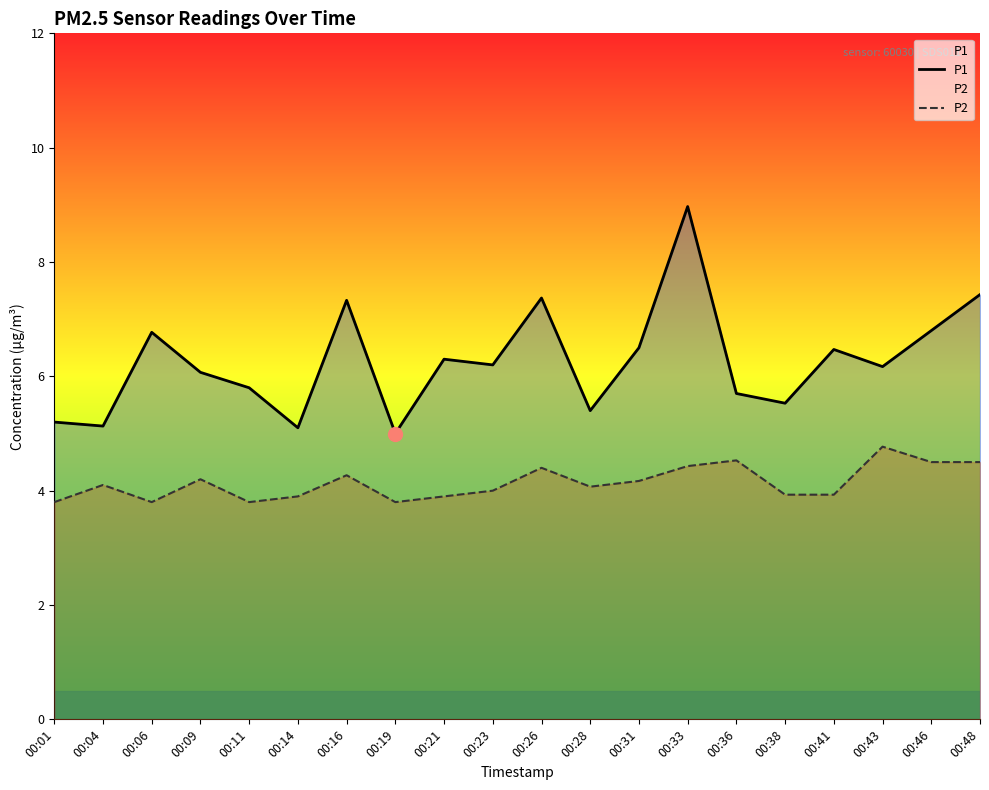

List the series in order of their peak value, lowest first.

P2, P1